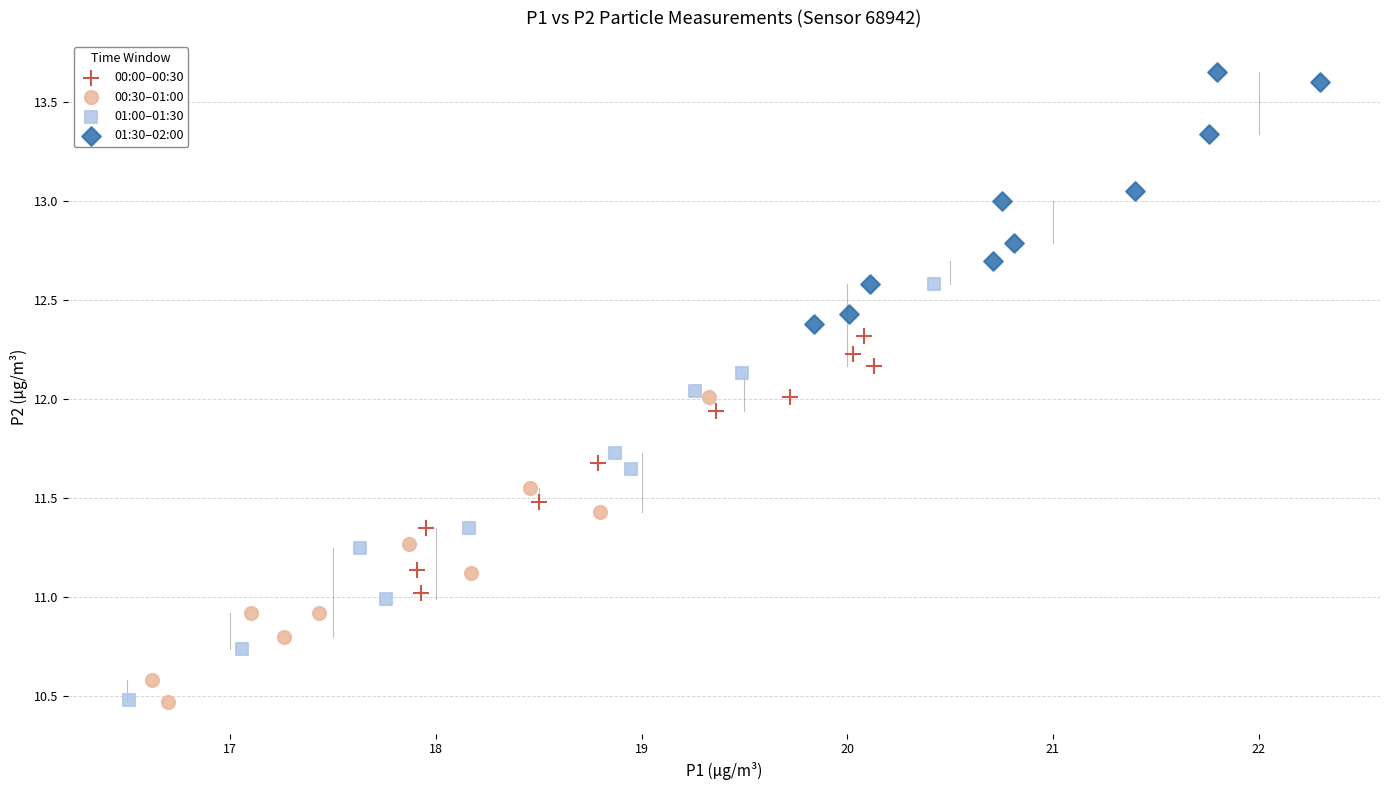

What are all the series names shown in the legend?

00:00–00:30, 00:30–01:00, 01:00–01:30, 01:30–02:00